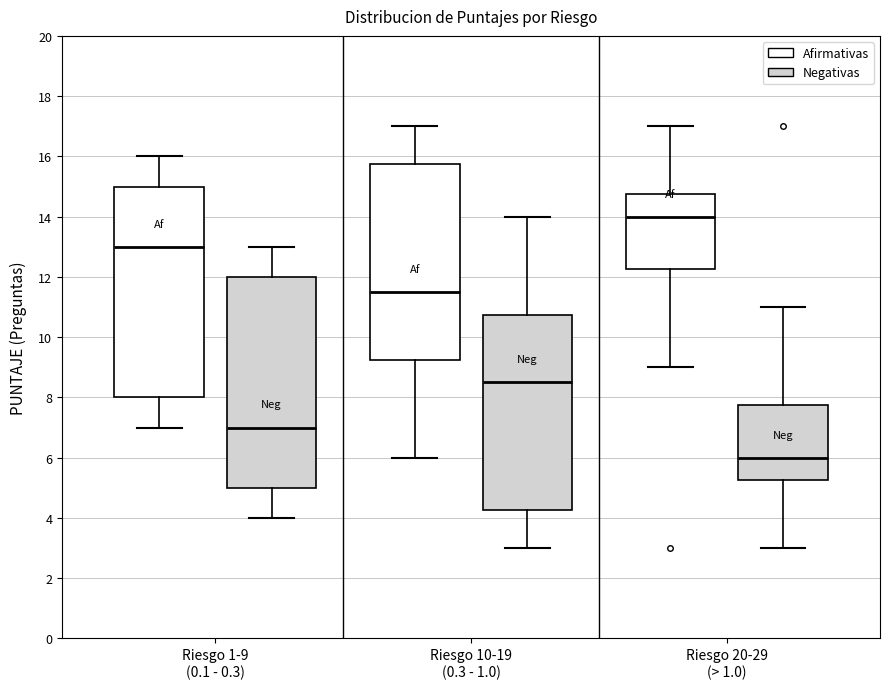

Reading left to right, transcribe this box plot: for each box, give where its median line is, the range the box spans, and where its two whiskers end, as read against the y-axis. The values are not printed on the chart, so give them approximately, as read against the axis.

Riesgo 1-9 (0.1 - 0.3) (Afirmativas): median 13.0, box 8.0 to 15.0, whiskers 7.0 to 16.0
Riesgo 1-9 (0.1 - 0.3) (Negativas): median 7.0, box 5.0 to 12.0, whiskers 4.0 to 13.0
Riesgo 10-19 (0.3 - 1.0) (Afirmativas): median 11.6, box 9.2 to 15.8, whiskers 6.0 to 17.0
Riesgo 10-19 (0.3 - 1.0) (Negativas): median 8.6, box 4.2 to 10.8, whiskers 3.0 to 14.0
Riesgo 20-29 (> 1.0) (Afirmativas): median 14.0, box 12.2 to 14.8, whiskers 9.0 to 17.0
Riesgo 20-29 (> 1.0) (Negativas): median 6.0, box 5.2 to 7.8, whiskers 3.0 to 11.0